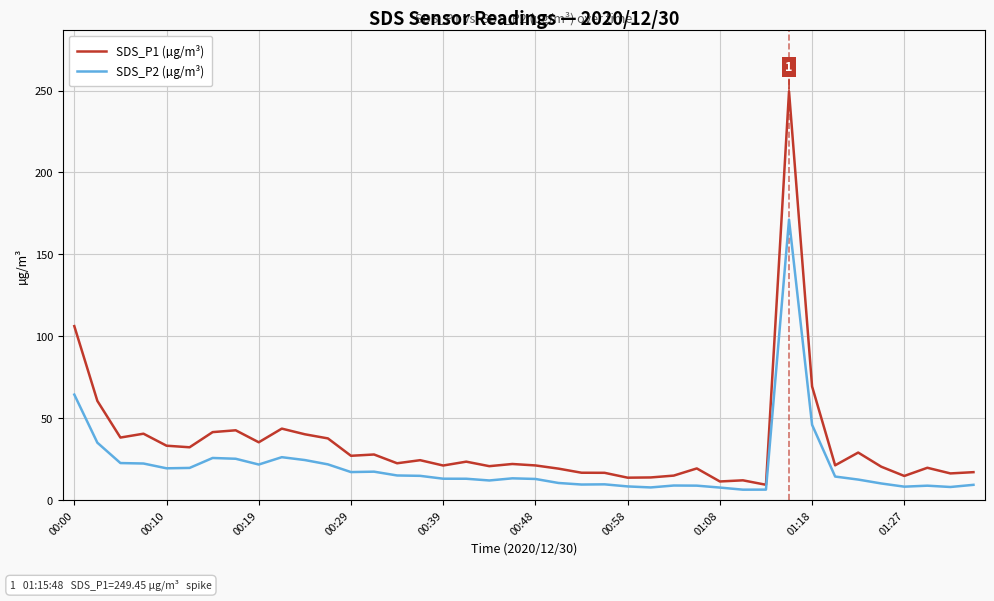

At how many categories does at least one series exceed 67?

3